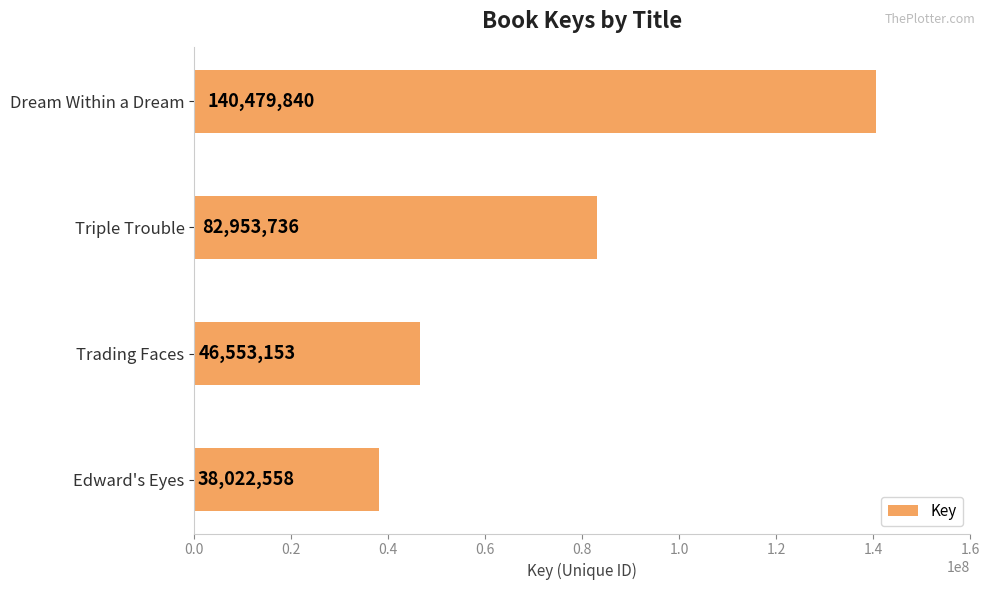

What is the average value?

77002322